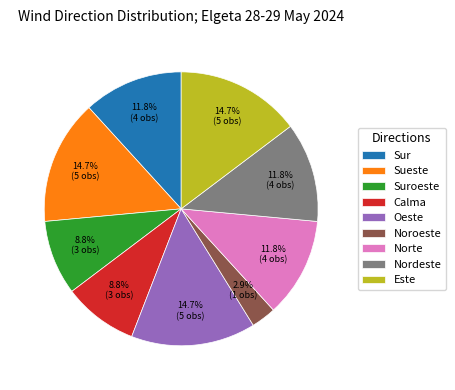

How many segments does this pie chart have?

9